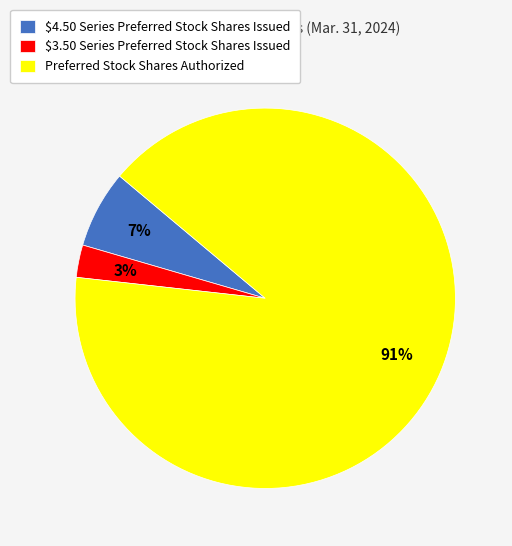

What percentage is the $4.50 Series Preferred Stock Shares Issued slice, to the nearest percent?

7%